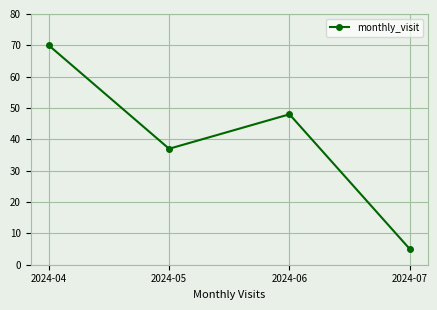

List the labels in order of value, largest first.

2024-04, 2024-06, 2024-05, 2024-07